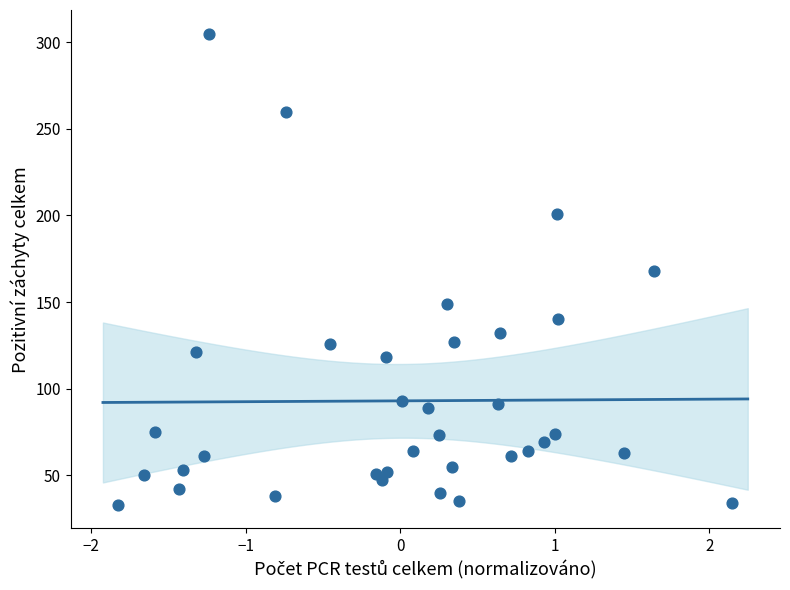

What is the range of Y values (max minus min)?

272